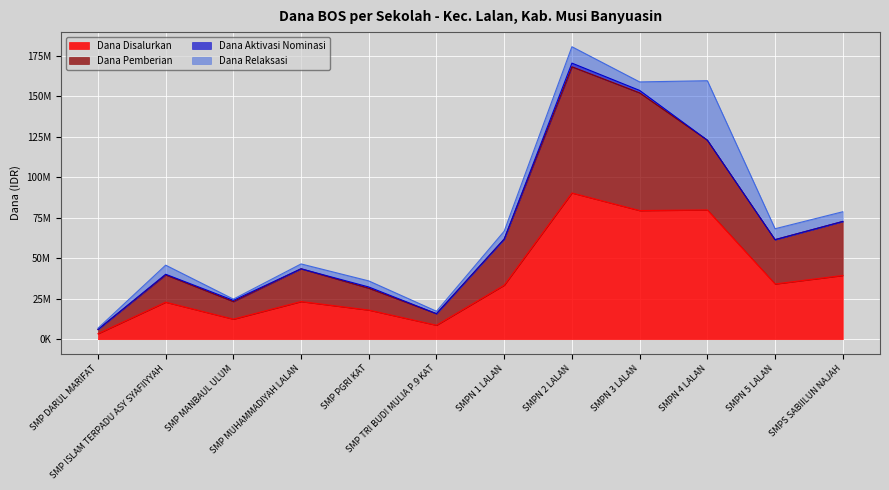

True or false: Dana Pemberian and Dana Disalurkan cross at least once.

False